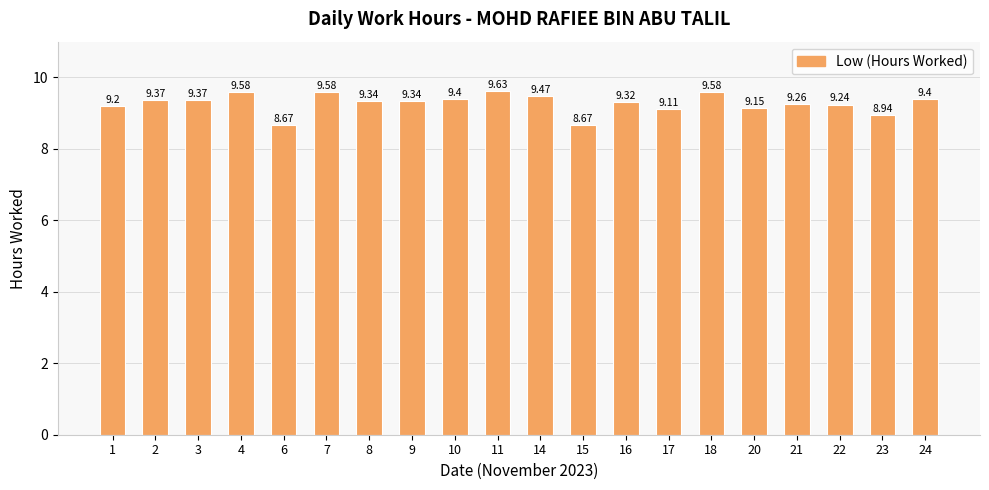

What is the smallest value displayed?

8.7